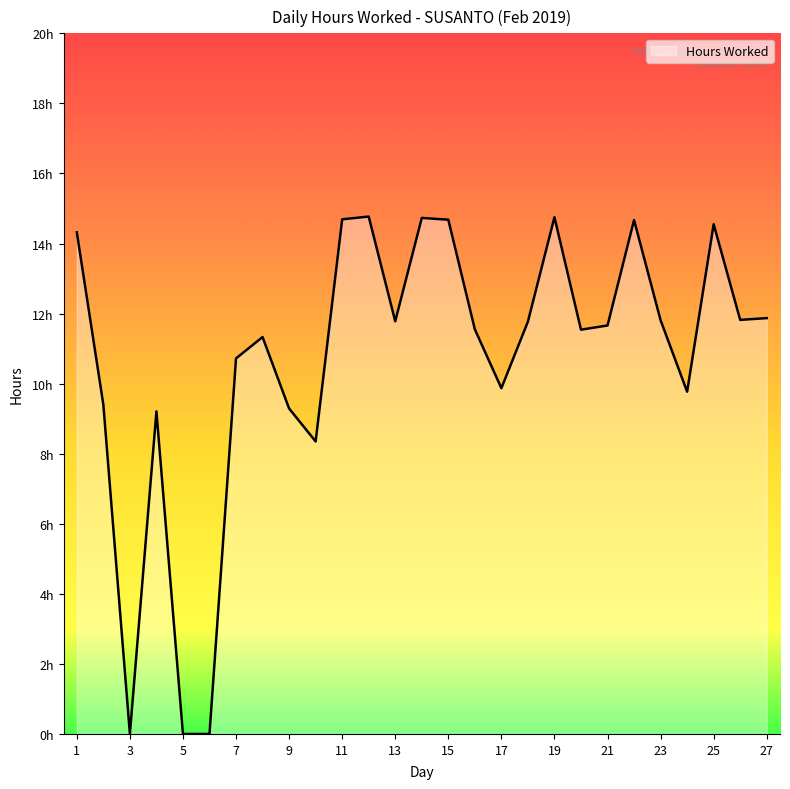

Is this an area chart (filled region under the line)?

Yes